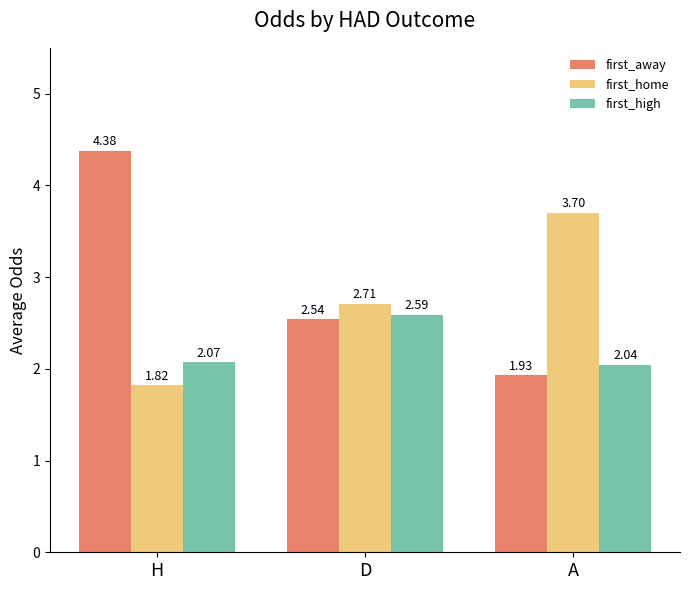

What is the value of the first_home bar at the 3rd from the left?

3.7